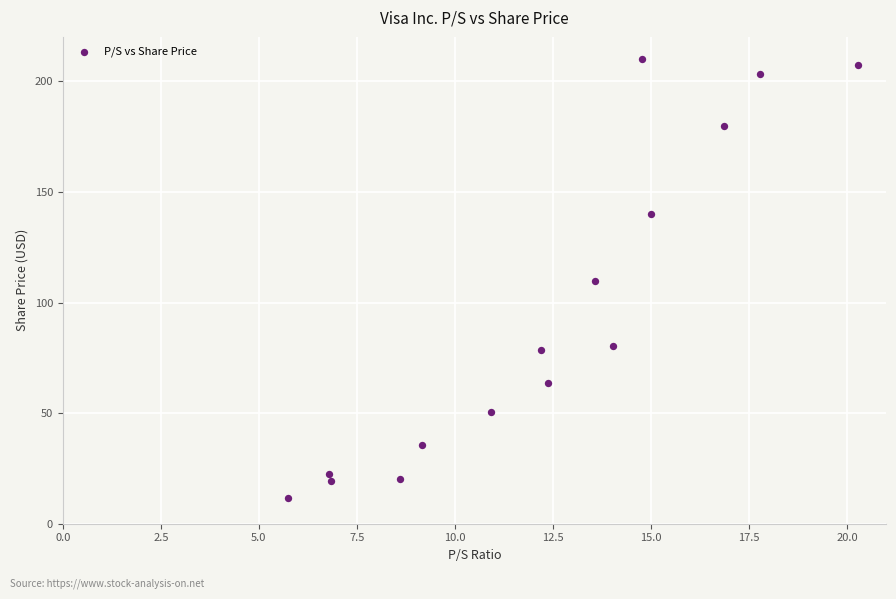

What is the range of Y values (max minus min)?

198.5